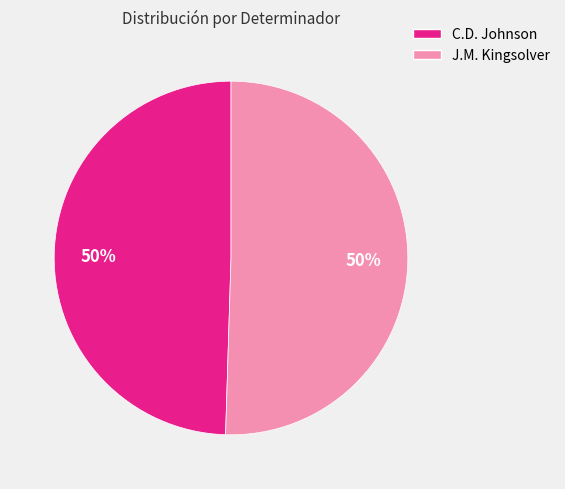

To the nearest percent, what is the average slice percentage?

50%